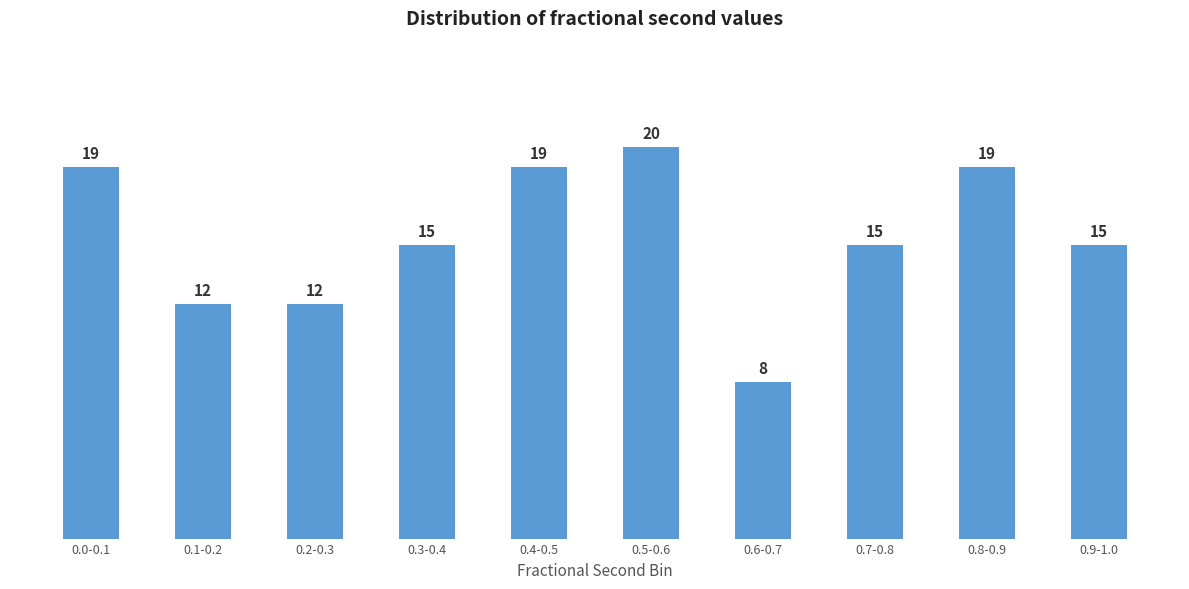

Reading left to right, list all the values displayed in this chart.

19	12	12	15	19	20	8	15	19	15